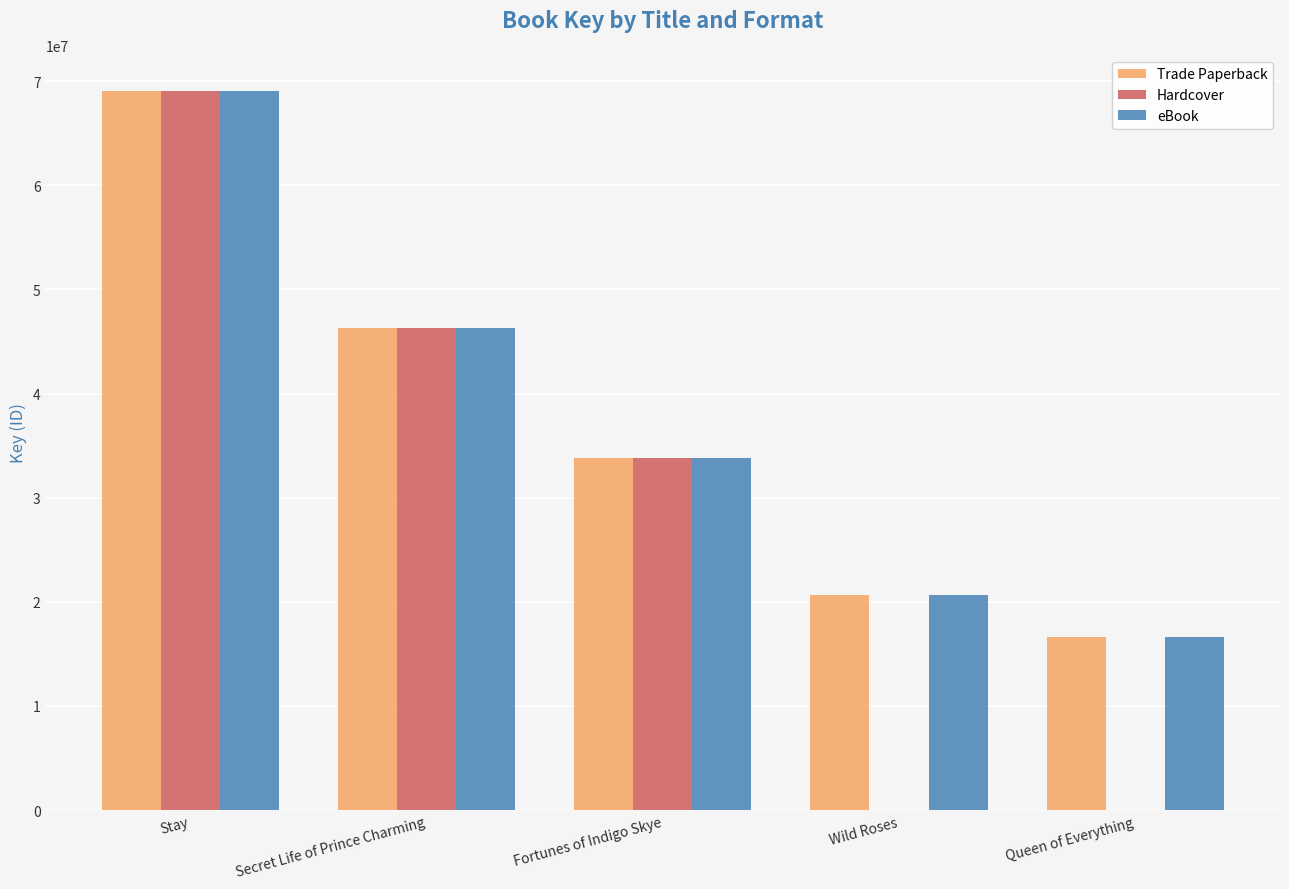

What is the total value across all series at Secret Life of Prince Charming?

138766545